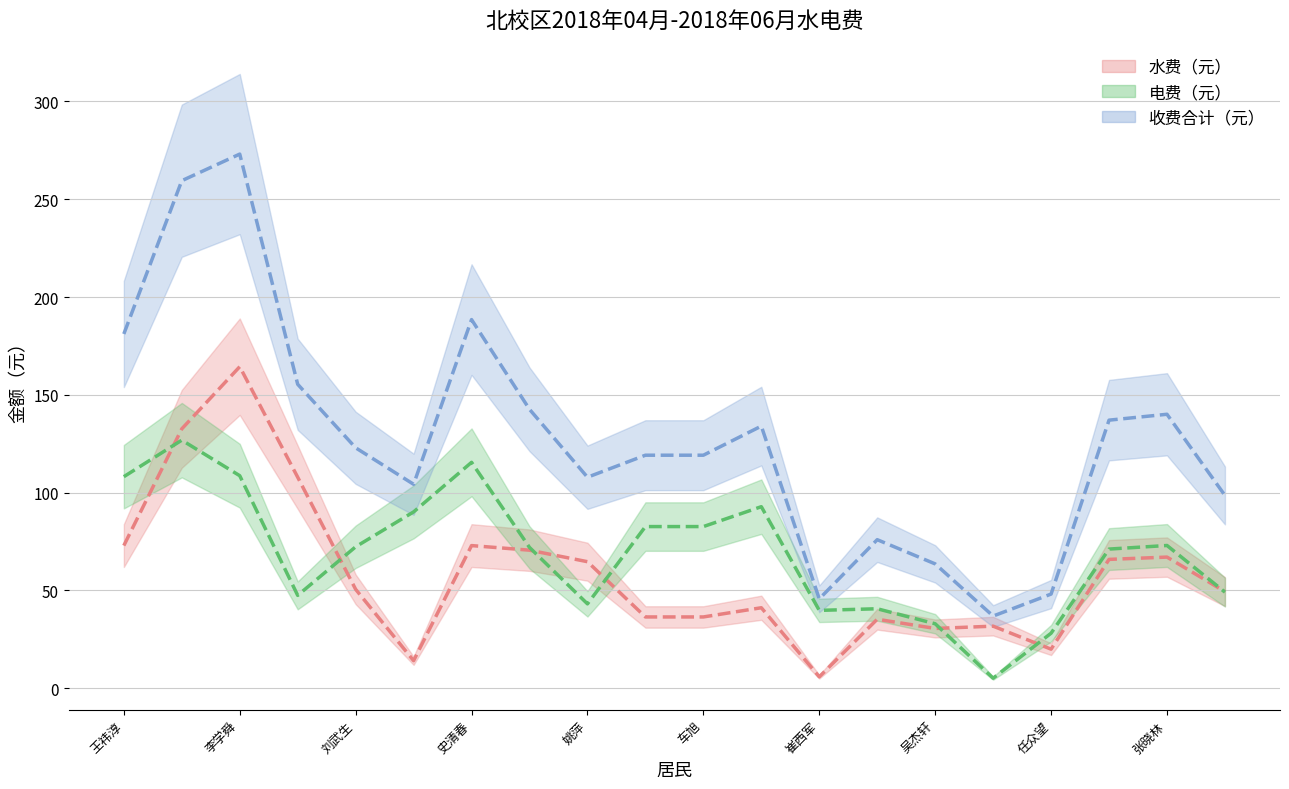

After their last crossing, which series has the higher values: 水费（元） or 电费（元）?

电费（元）